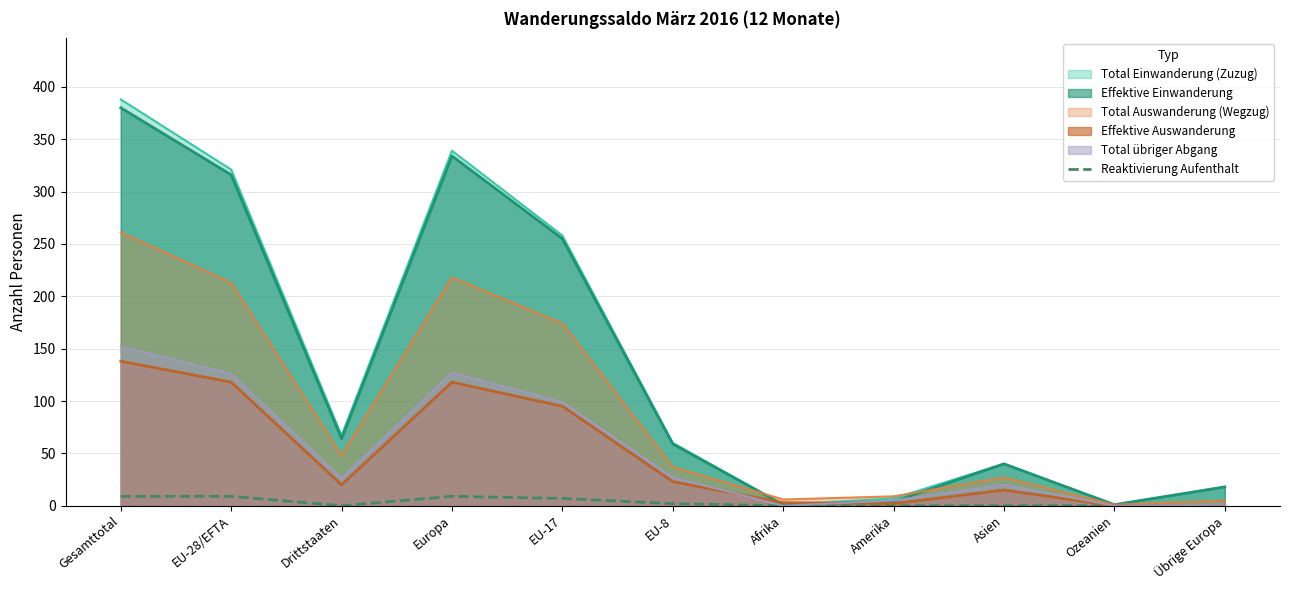

The value at Übrige Europa is -3. True or false?

False